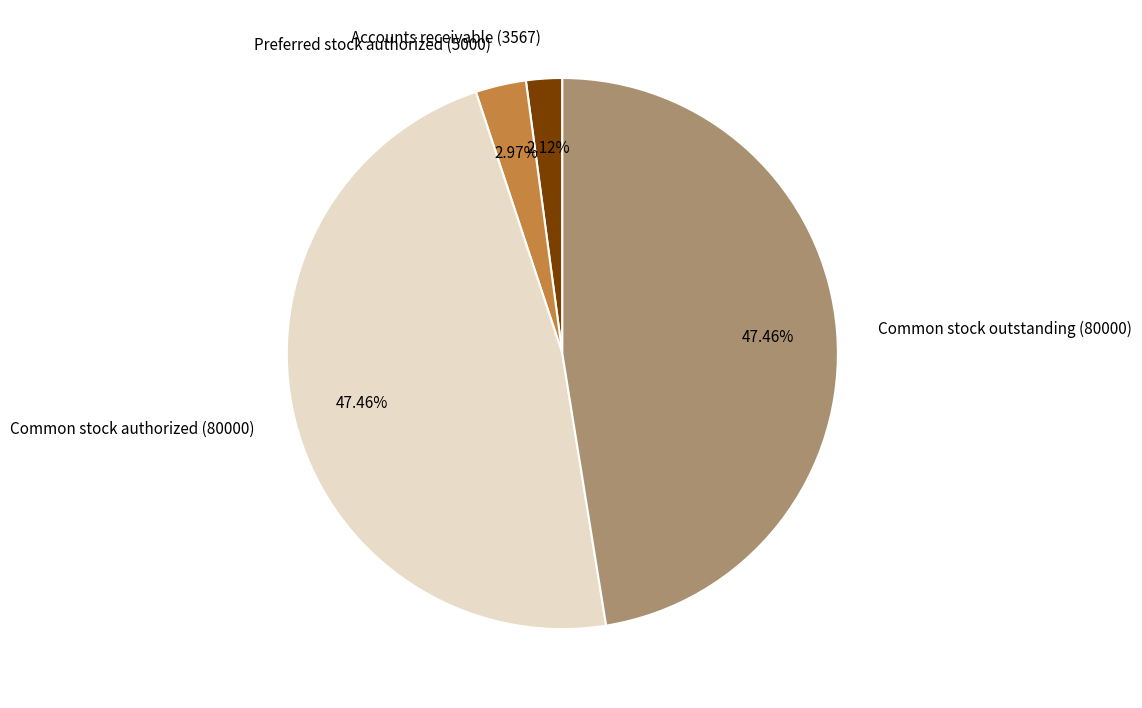

How many segments does this pie chart have?

4